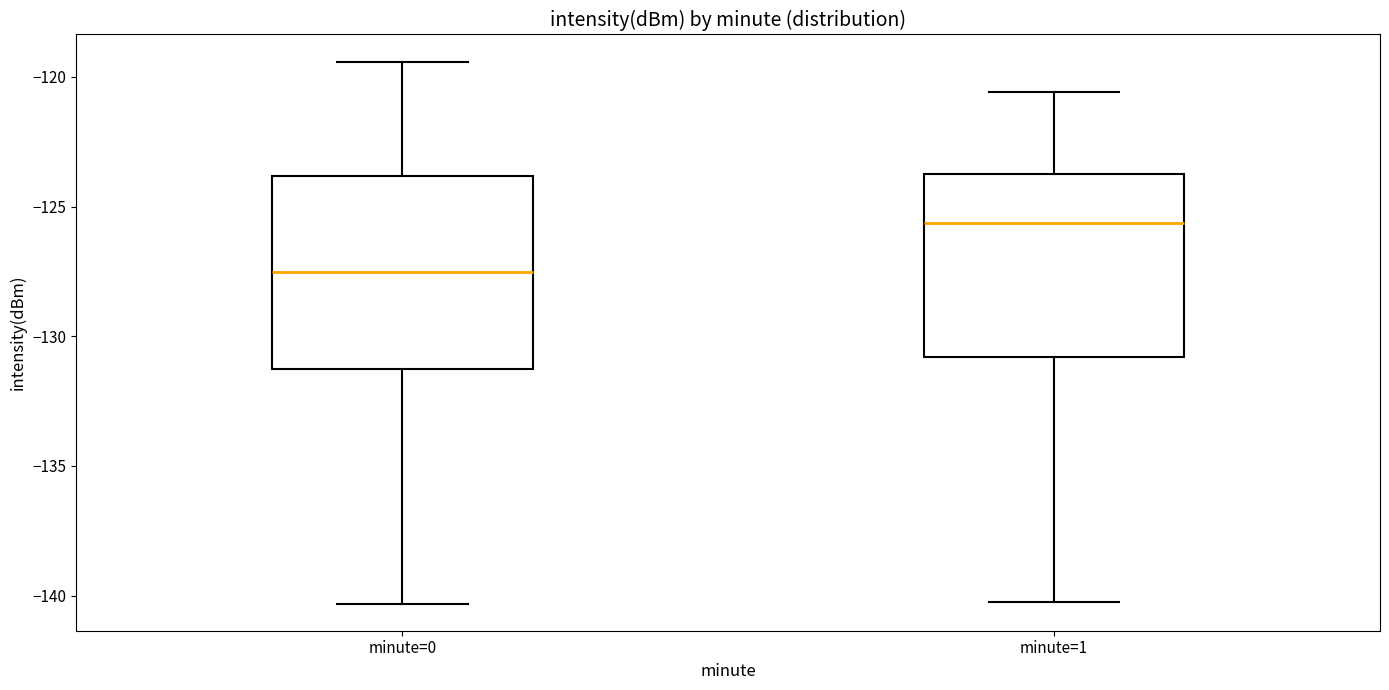

Where does the upper whisker of the box for minute=0 end on the y-axis? The values are not printed on the chart, so give them approximately, as read against the axis.

-119.5